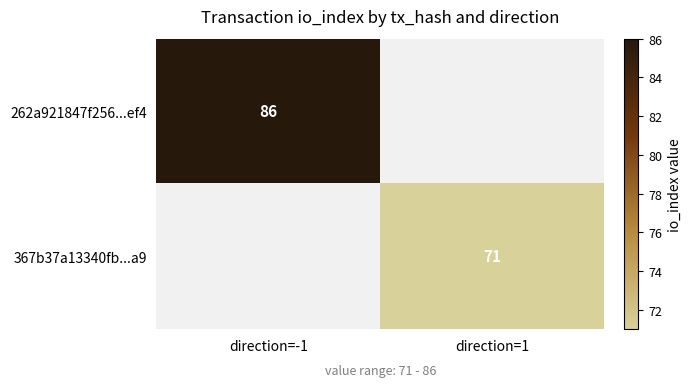

The value of 367b37a13340fb...a9 at direction=1 is 71. True or false?

True